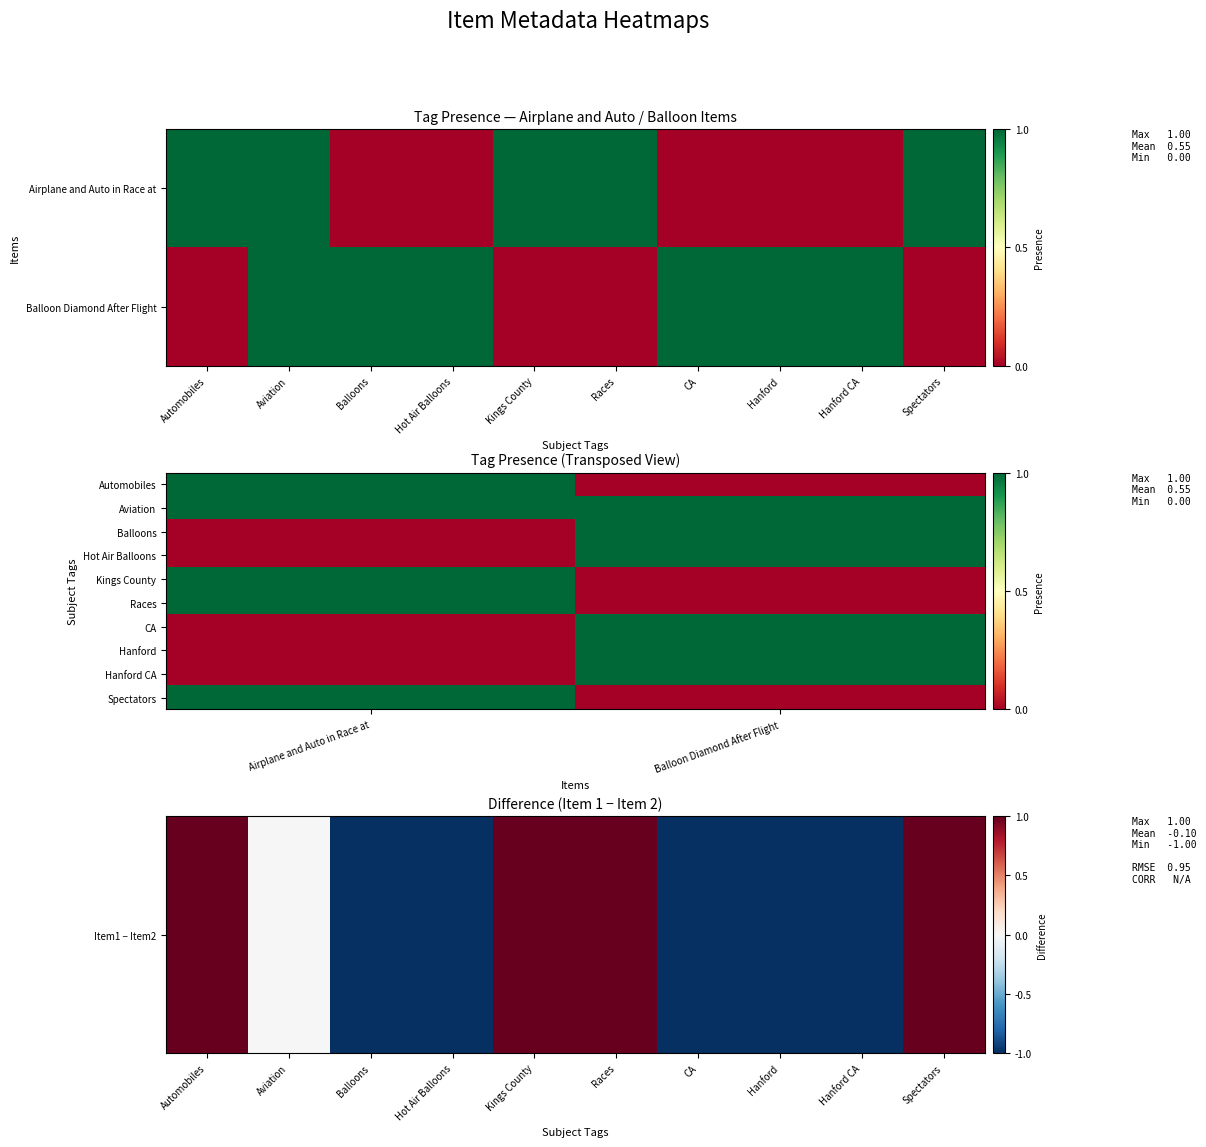

The value of Automobiles; Aviations; Races; Kings Co. at 6 is 0. True or false?

True